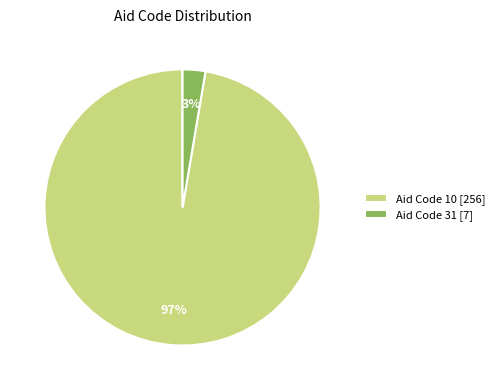

What percentage is the Aid Code 31 [7] slice, to the nearest percent?

3%